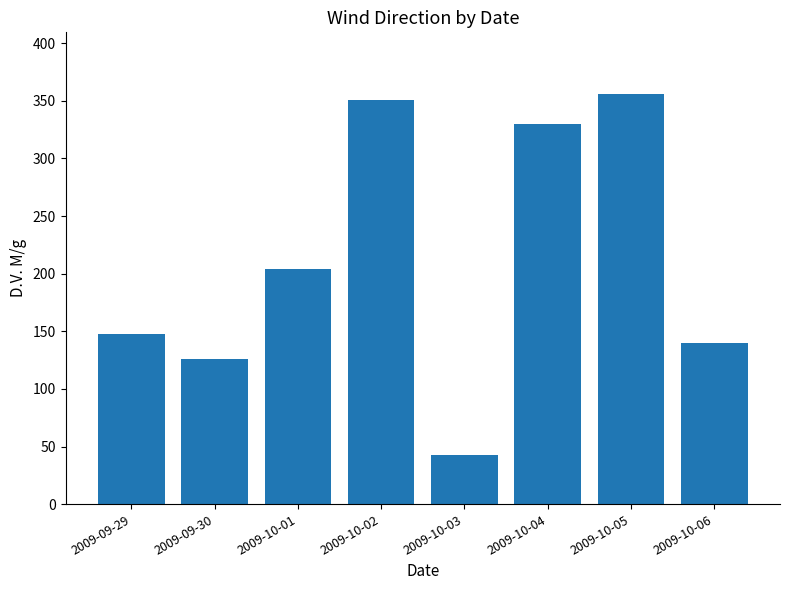

The chart shows a value of 330 at 2009-10-04. True or false?

True